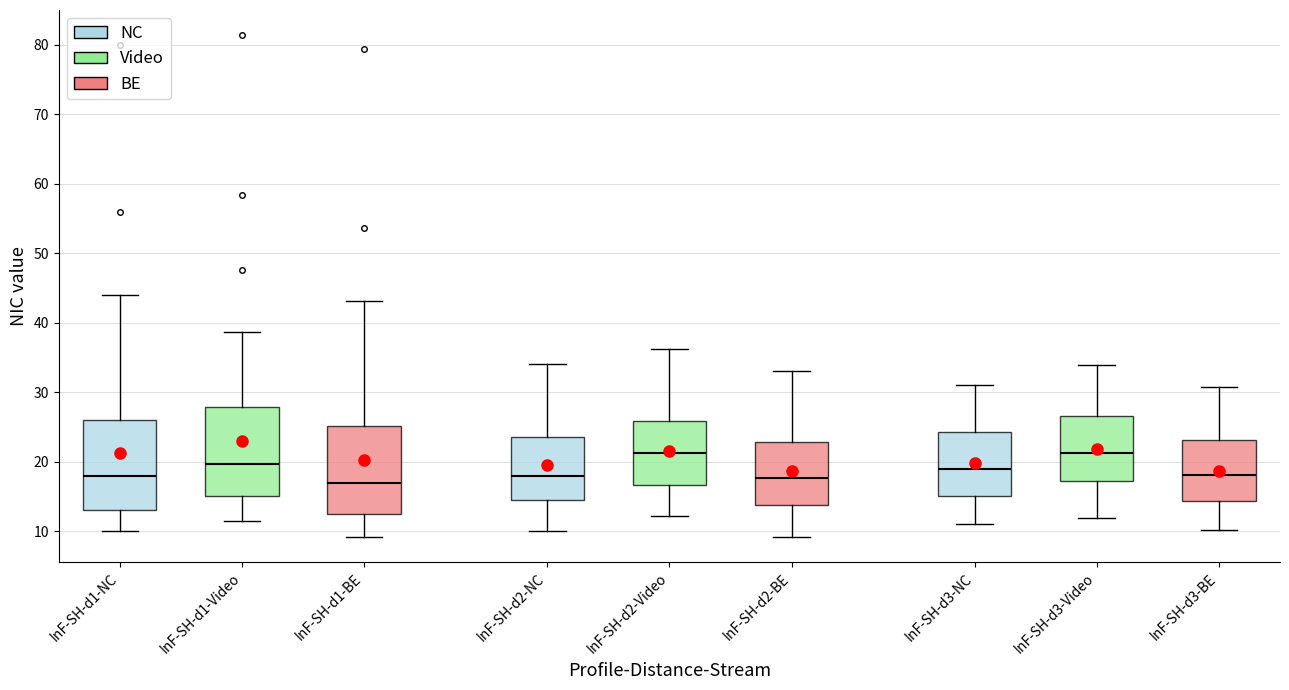

Where does the median line of the box for InF-SH-d3-Video sit on the y-axis? The values are not printed on the chart, so give them approximately, as read against the axis.

21